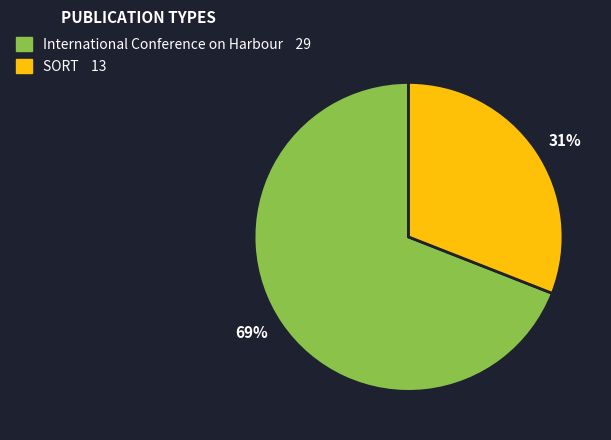

To the nearest percent, what portion does 69% represent?

69%